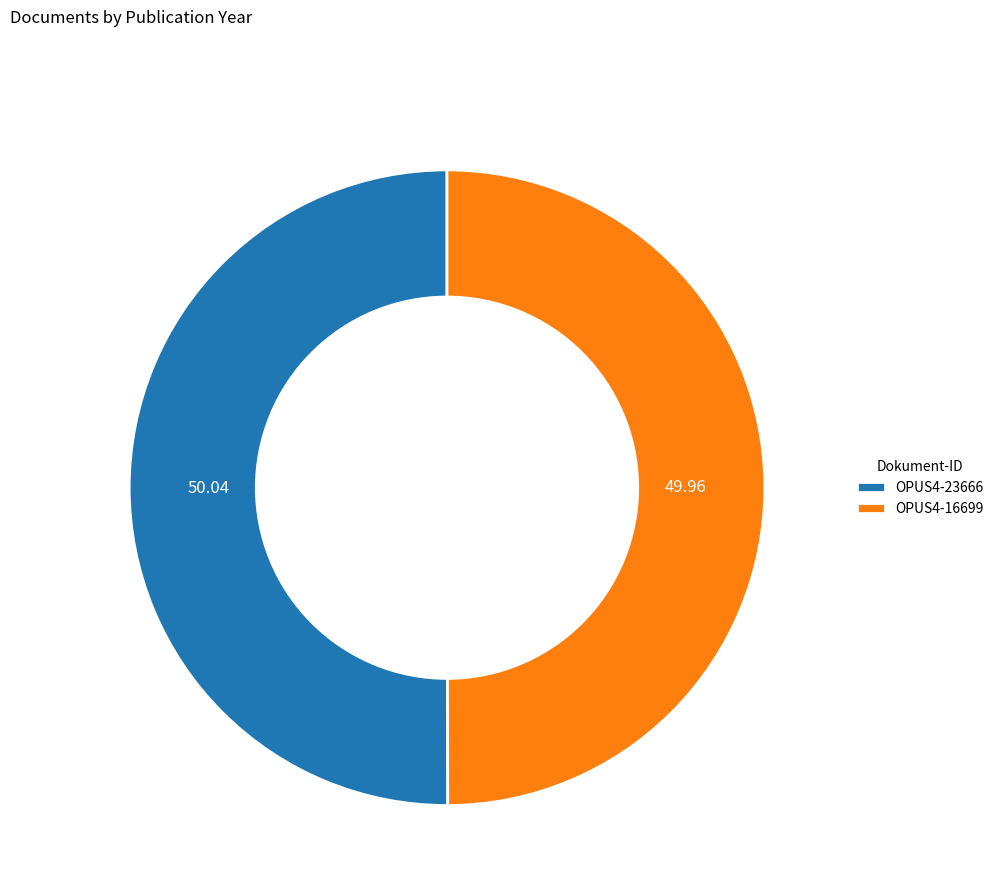

Is it true that OPUS4-23666 is 50% of the pie?

True